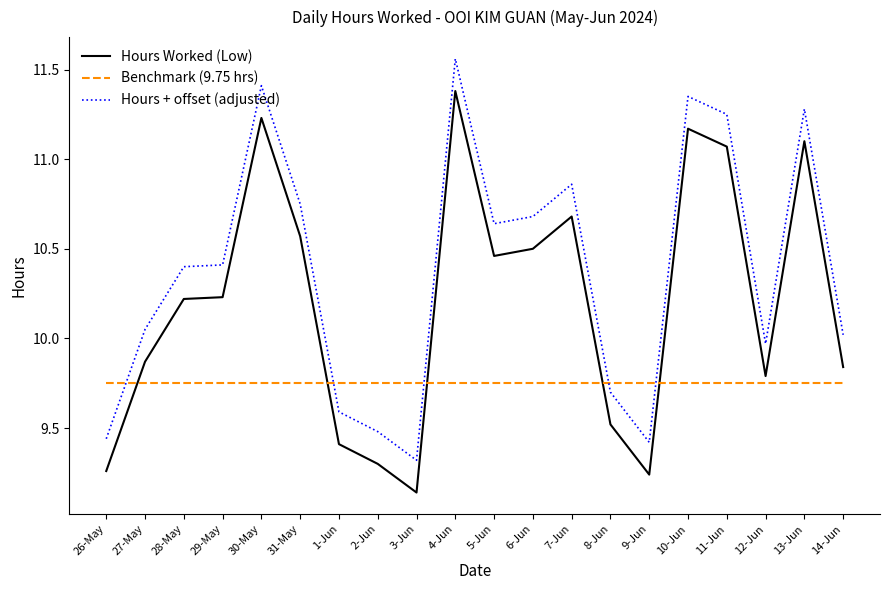

Which series has the largest total across all categories?

Hours + offset (adjusted)